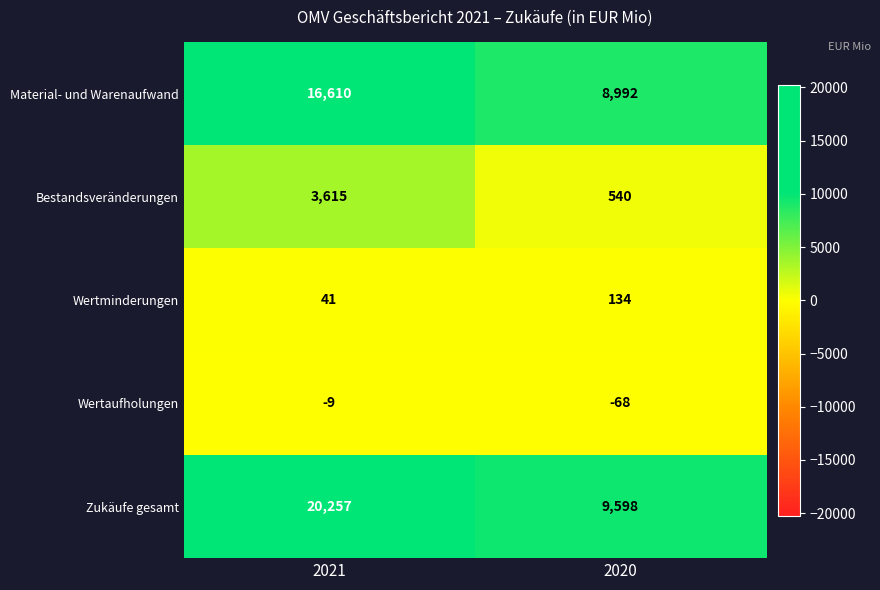

Reading left to right, transcribe all the data shown in this chart.

Material- und Warenaufwand: 2021=16610	2020=8992
Bestandsveränderungen: 2021=3615	2020=540
Wertminderungen: 2021=41	2020=134
Wertaufholungen: 2021=-9	2020=-68
Zukäufe gesamt: 2021=20257	2020=9598